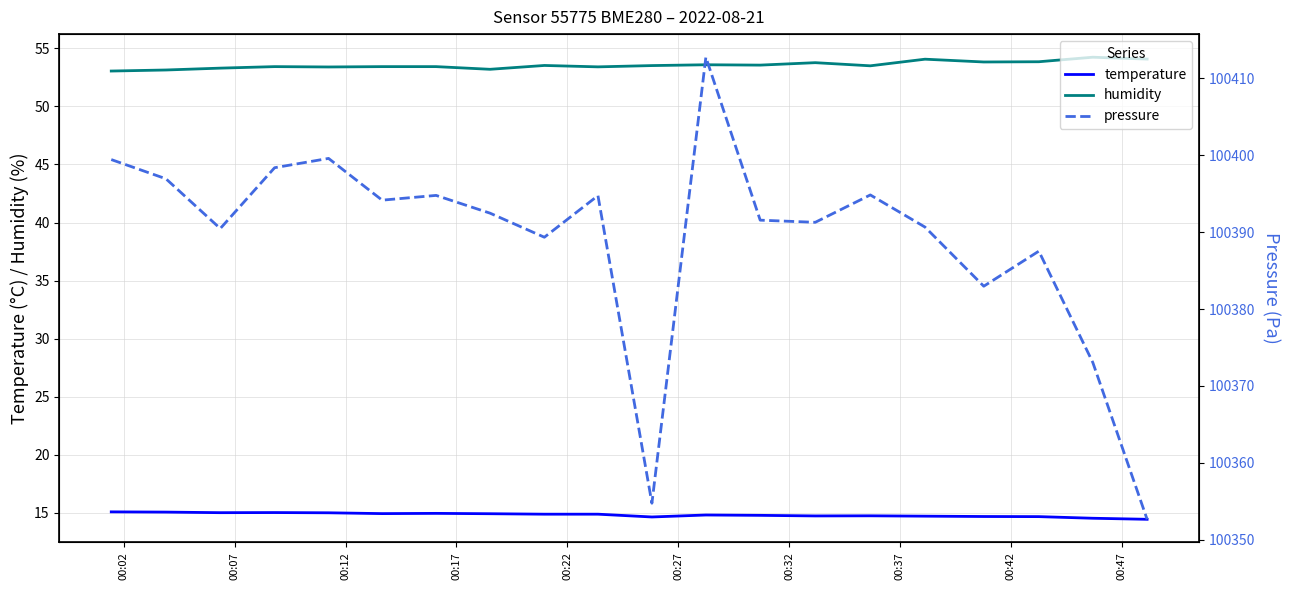

Reading left to right, extract all data points from this chart.

temperature: 15.1	15.1	15.0	15.0	15.0	14.9	15.0	14.9	14.9	14.9	14.7	14.8	14.8	14.7	14.8	14.7	14.7	14.7	14.5	14.4
humidity: 53.0	53.1	53.3	53.4	53.4	53.4	53.4	53.2	53.5	53.4	53.5	53.6	53.5	53.8	53.5	54.1	53.8	53.8	54.2	54.1
pressure: 100399.4	100396.9	100390.5	100398.4	100399.6	100394.2	100394.8	100392.5	100389.3	100394.8	100354.8	100412.8	100391.6	100391.3	100394.8	100390.7	100383.0	100387.5	100373.1	100352.7